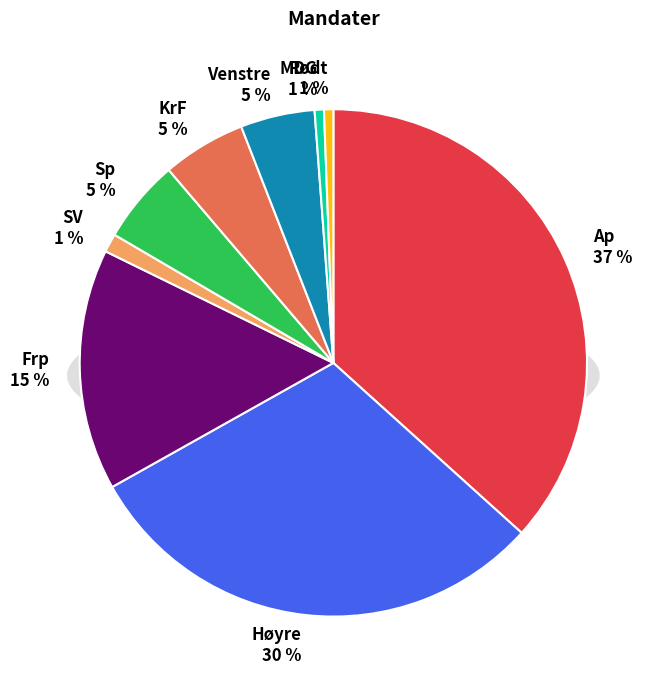

Count the number of slices in the pie.

9